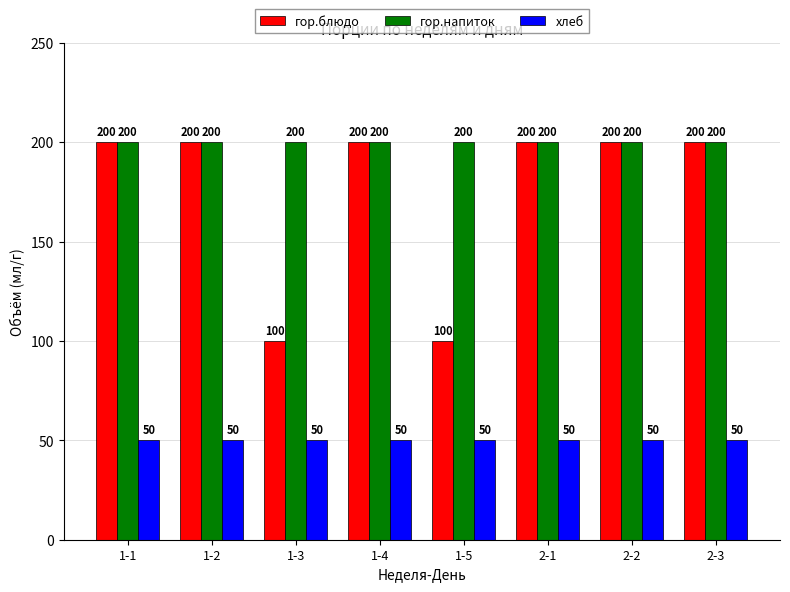

What is the label of the 6th bar from the left?

2-1